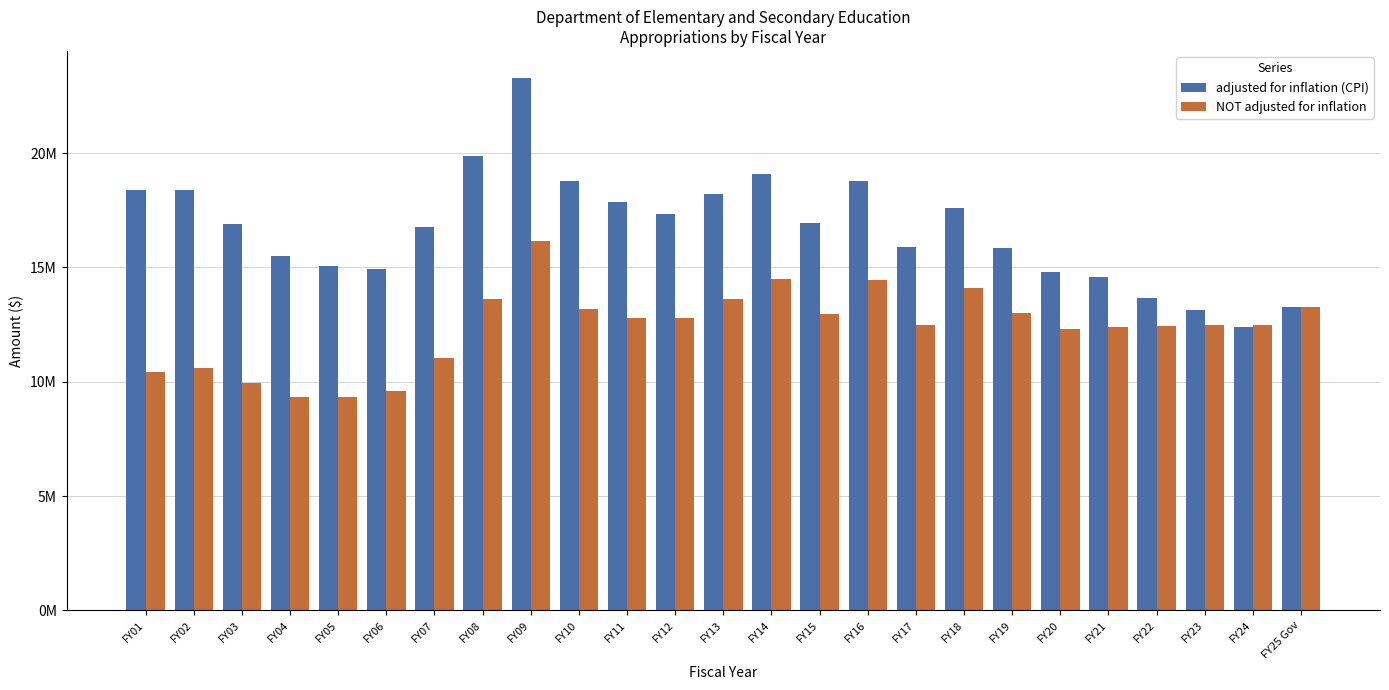

Which category has the highest value in the NOT adjusted for inflation series?

FY09